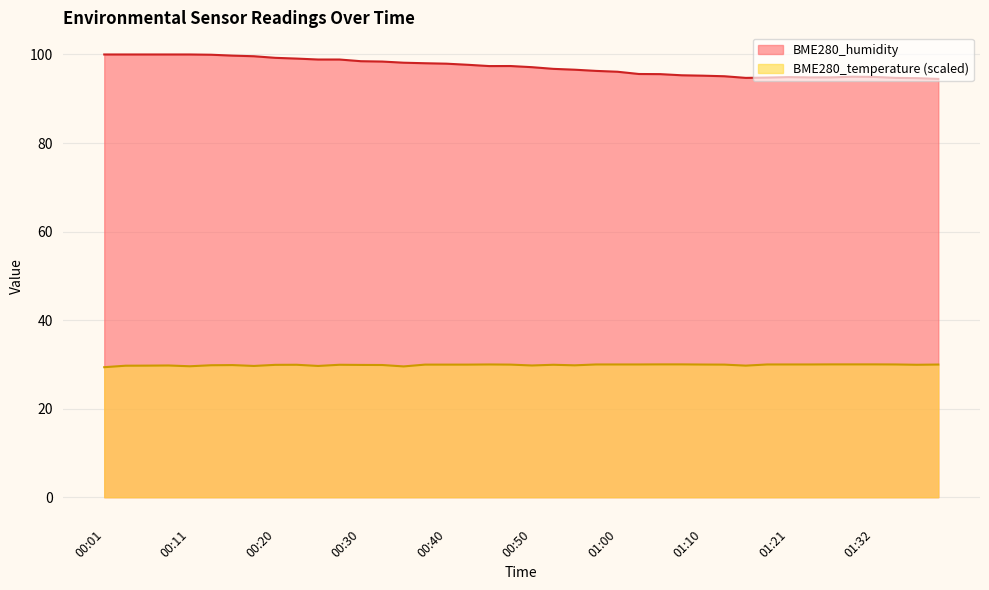

List the series in order of their peak value, highest first.

BME280_humidity, BME280_temperature (scaled)